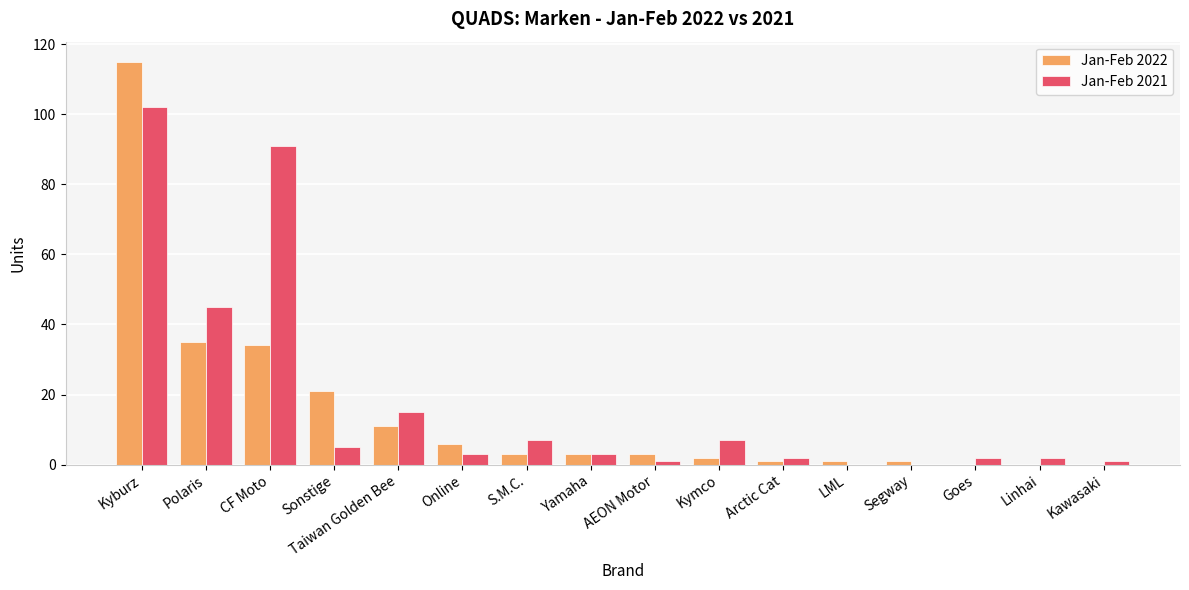

What are all the series names shown in the legend?

Jan-Feb 2022, Jan-Feb 2021